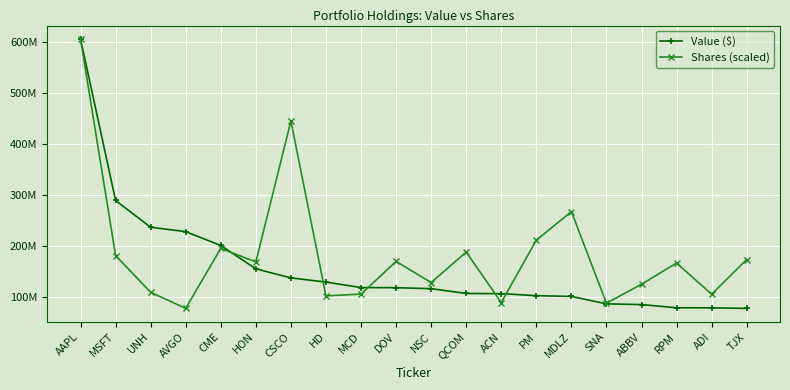

What is the sum of the Shares (scaled) values at MCD and ACN?

193565798.5